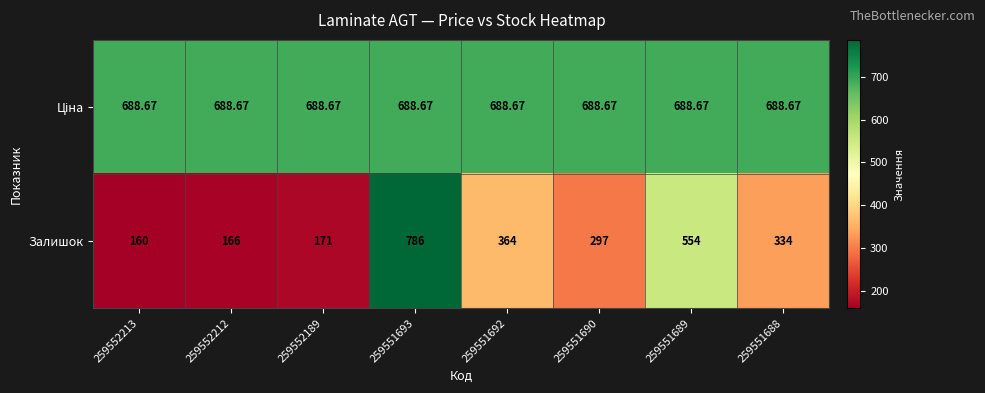

Between 259551693 and 259551688, which series saw the biggest shift?

Залишок